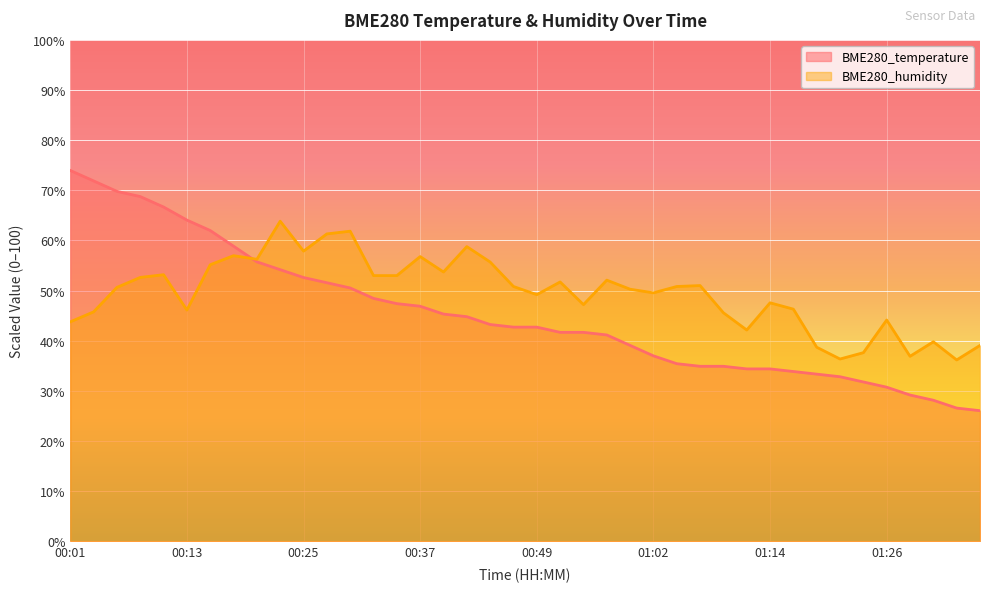

What is the approximate value of BME280_humidity at 00:47?

50.8